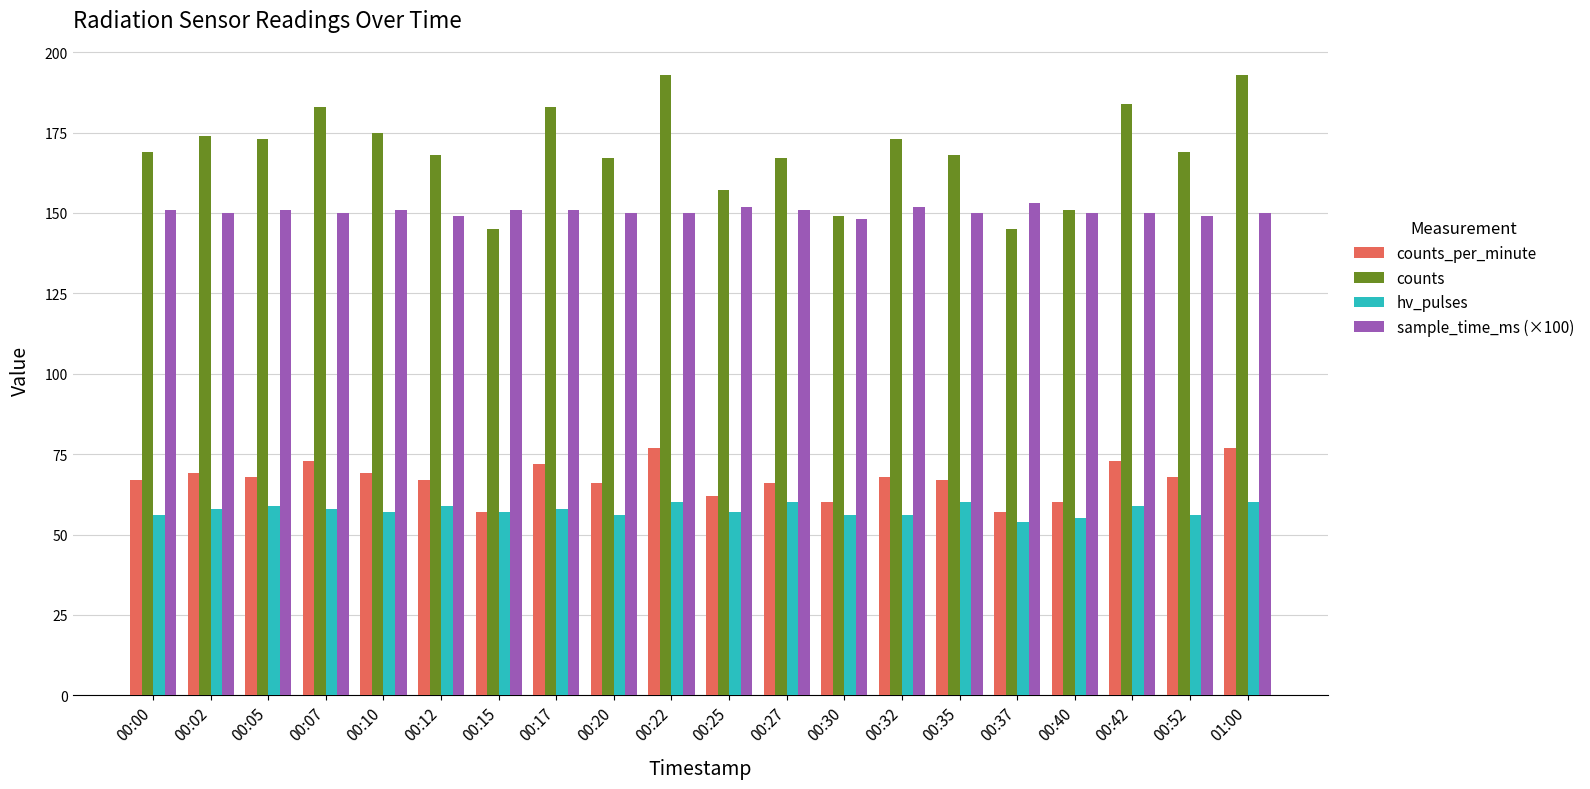

What is the total value across all series at 00:00?

443